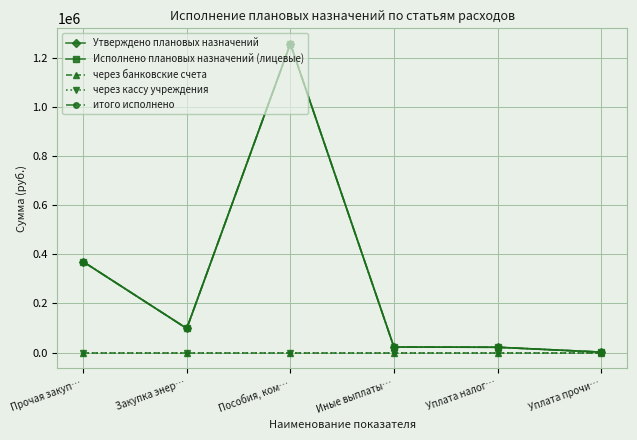

List the labels in order of Исполнено плановых назначений (лицевые) value, smallest first.

Уплата прочи…, Уплата налог…, Иные выплаты…, Закупка энер…, Прочая закуп…, Пособия, ком…